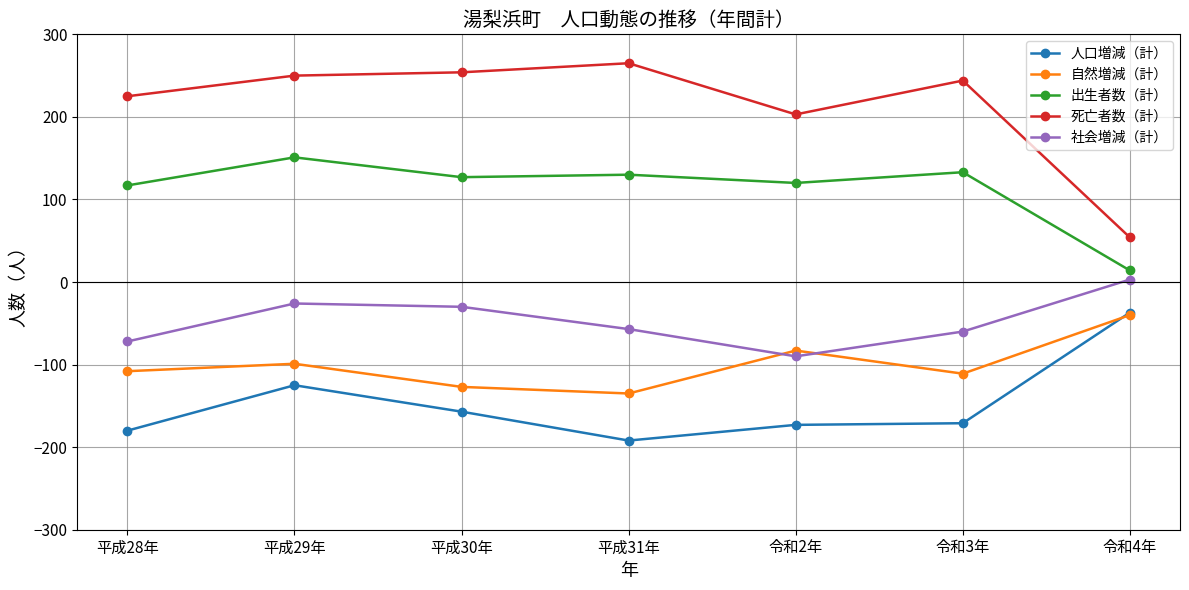

At which category is the sum across all series the highest?

平成29年